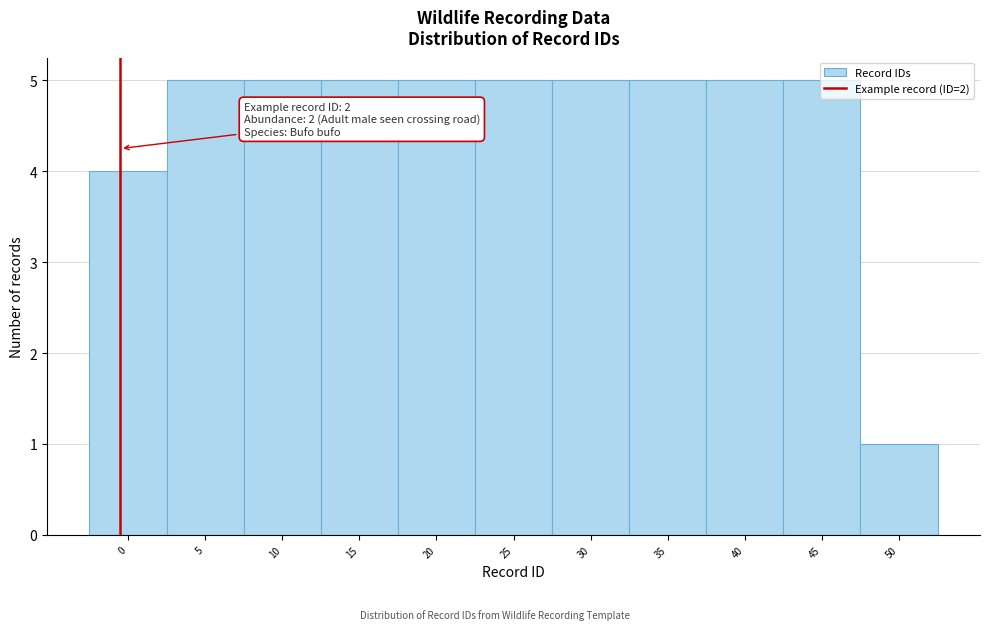

Which category has the lowest value across all series?

50